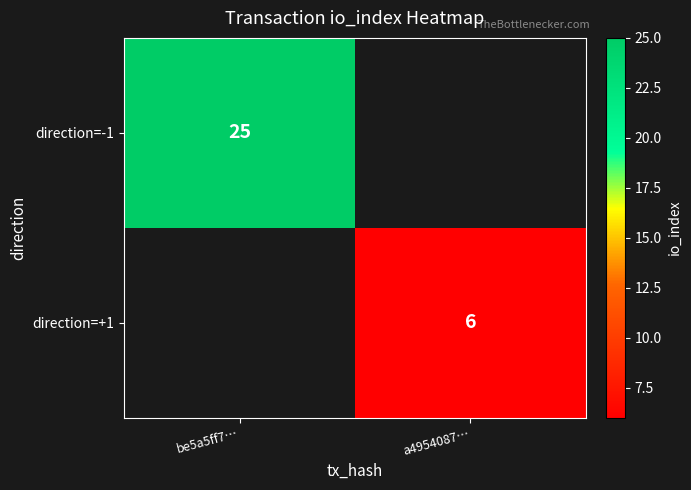

Which label corresponds to the largest value in the chart?

be5a5ff7…